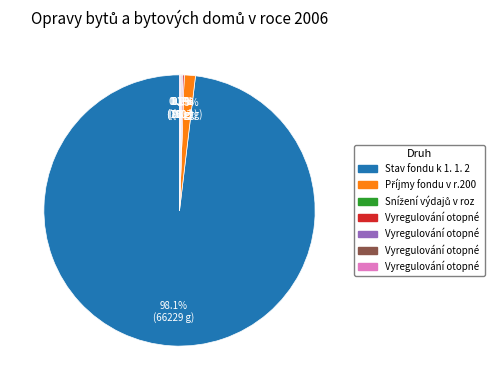

What is the largest slice in the pie chart?

Stav fondu k 1. 1. 2001